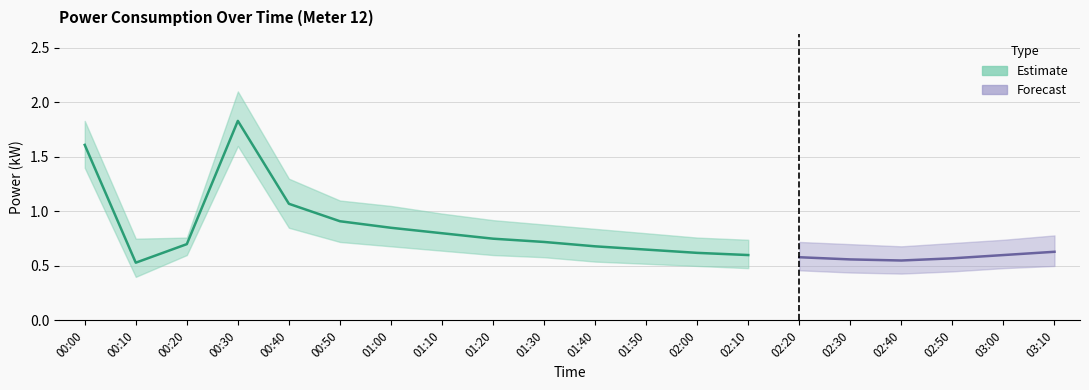

True or false: power and power_upper intersect in this chart.

False